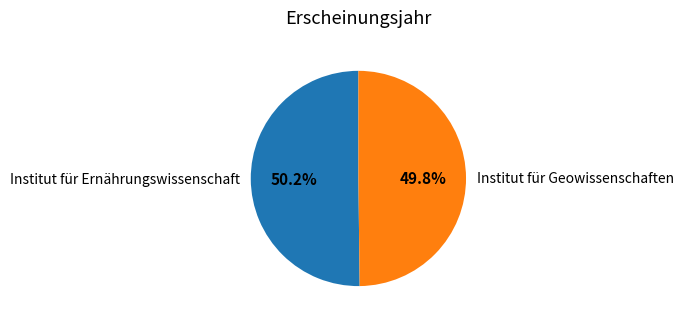

Do Institut für Ernährungswissenschaft and Institut für Geowissenschaften together represent more than half of the pie?

Yes